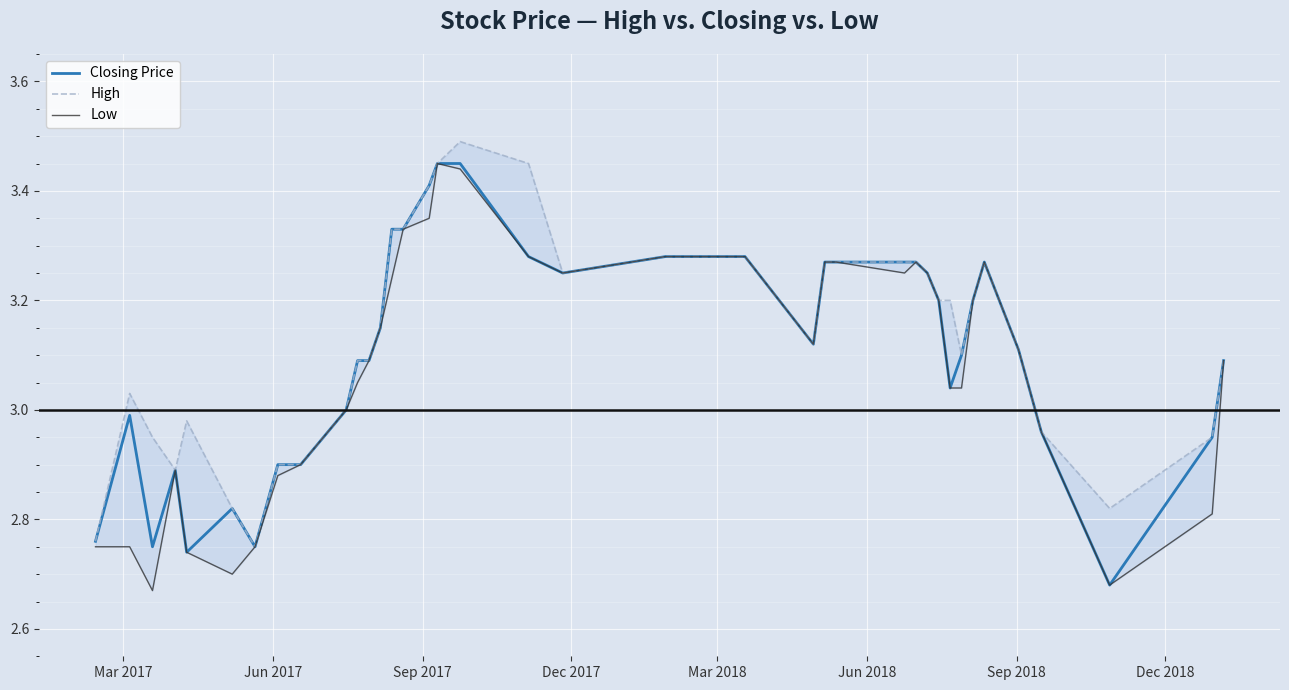

List the series in order of their overall mean, lowest first.

Low, Closing Price, High